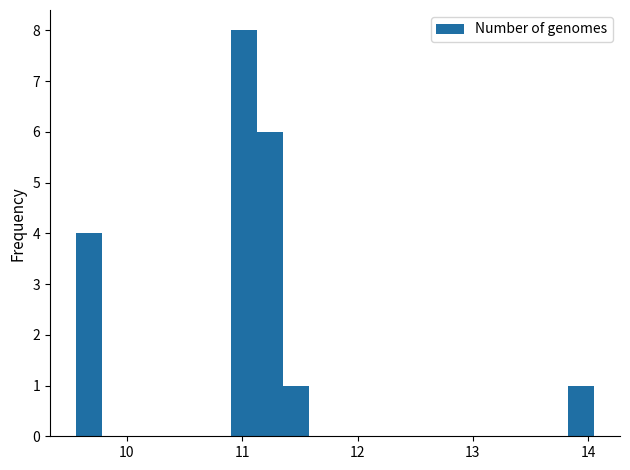

Around what value on the x-axis is the tallest bar? Give the approximate position of its centre, as read against the axis.

11.0